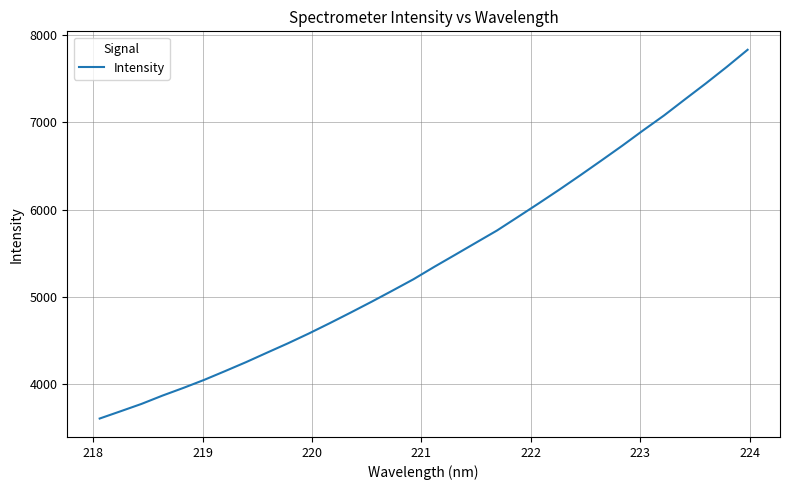

Reading left to right, extract all data points from this chart.

3608.9	3692.1	3776.3	3871.2	3959.2	4051.7	4152.1	4254.6	4362.7	4469.6	4582.0	4700.1	4821.5	4945.4	5072.8	5202.3	5345.0	5482.9	5622.0	5760.5	5915.5	6071.6	6230.8	6394.6	6562.0	6731.4	6906.9	7077.5	7261.7	7443.7	7632.3	7828.6